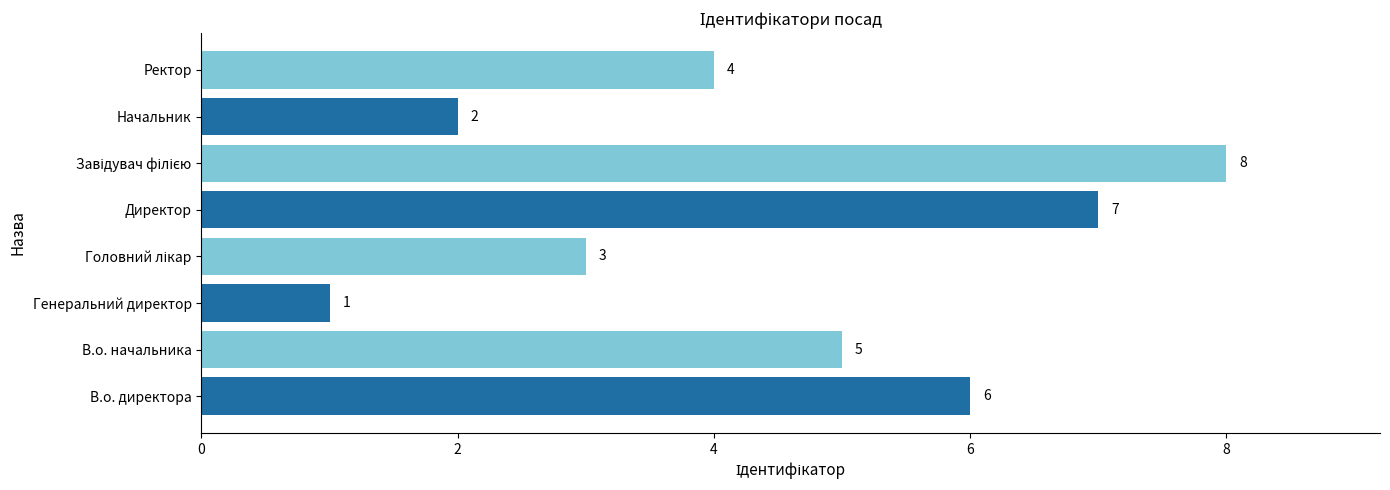

What is the change in value from В.о. начальника to Директор?

+2